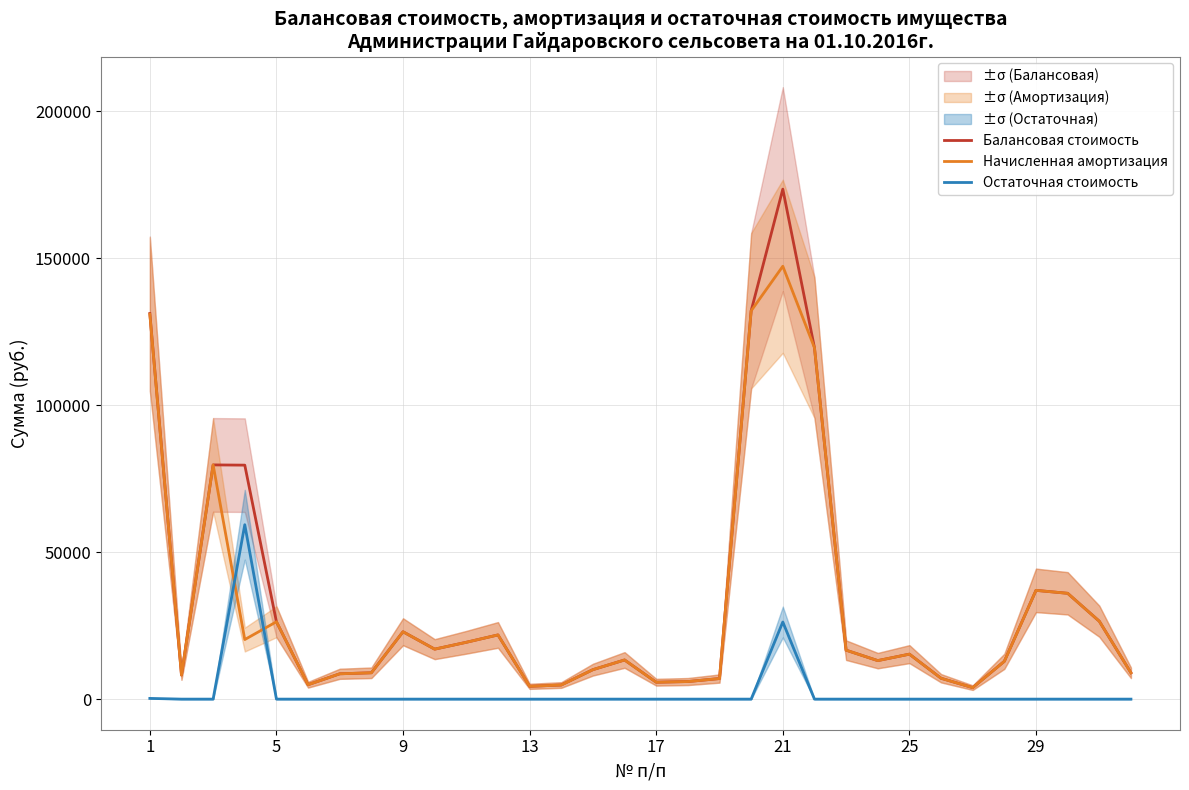

List the series in order of their peak value, highest first.

Балансовая стоимость, Начисленная амортизация, Остаточная стоимость